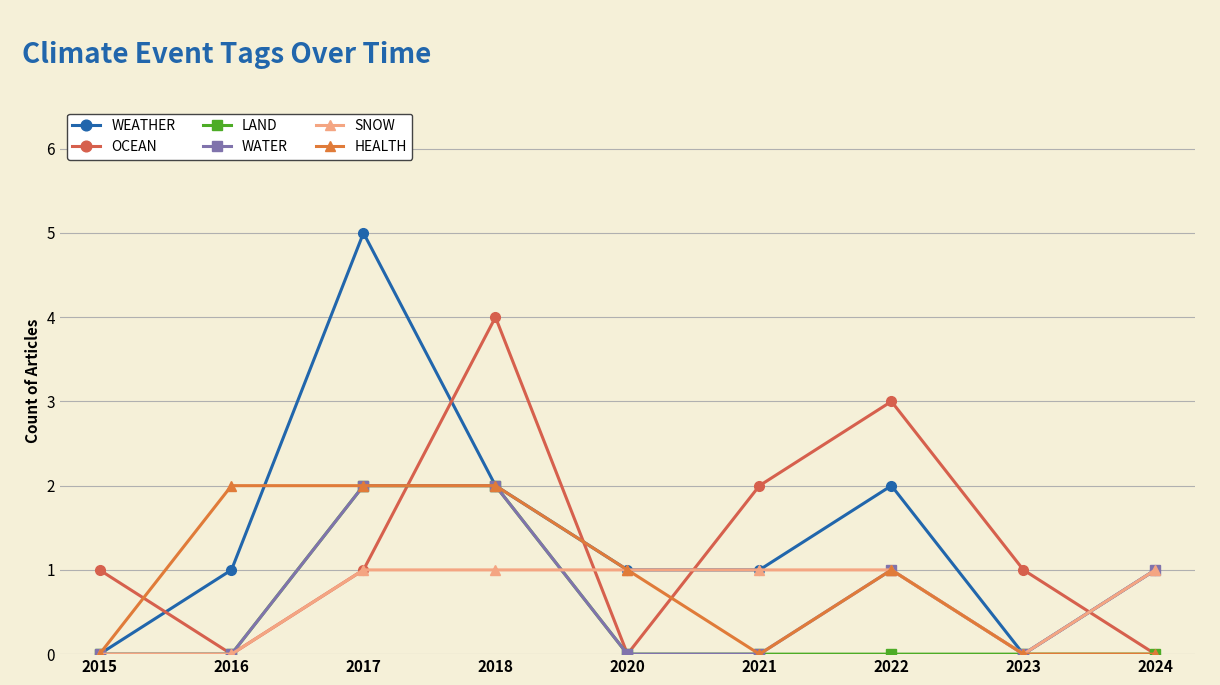

Count the number of data series in this chart.

6